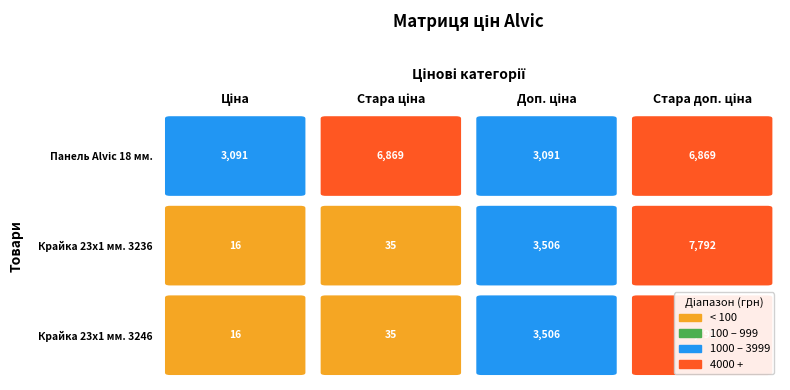

List the labels in order of Крайка 23x1 мм.  Alvic Oріентал 3236-Ор… value, smallest first.

Ціна, Стара ціна, Доп. ціна, Стара доп. ціна